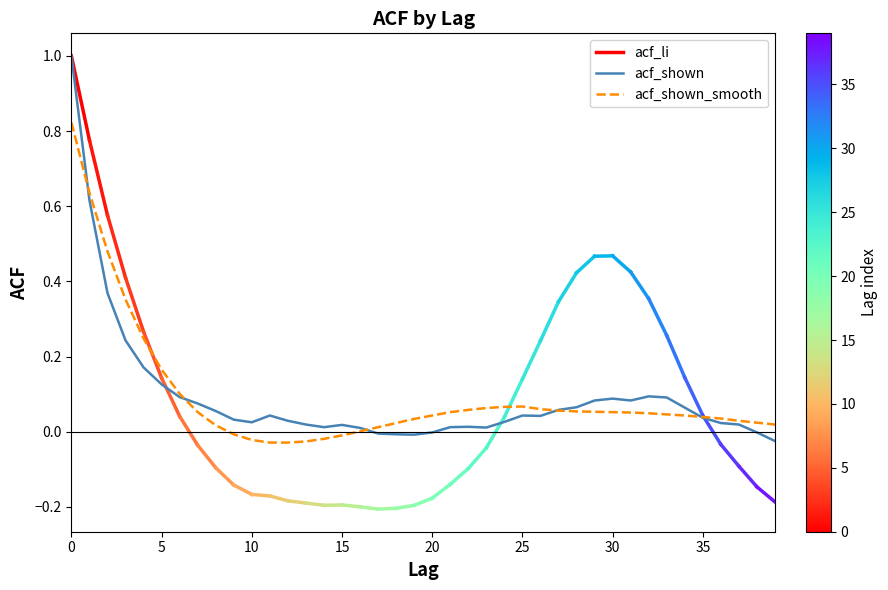

Does the chart display data point markers on the line(s)?

No